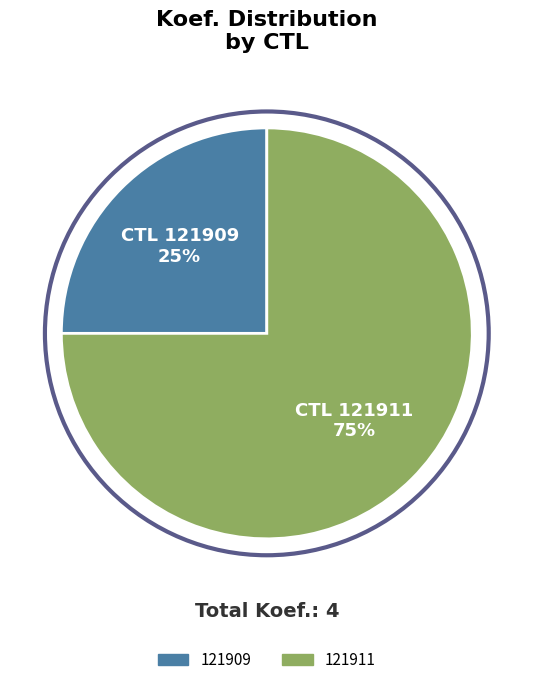

What is the ratio of the value at 121909 to the value at 121911?

0.3